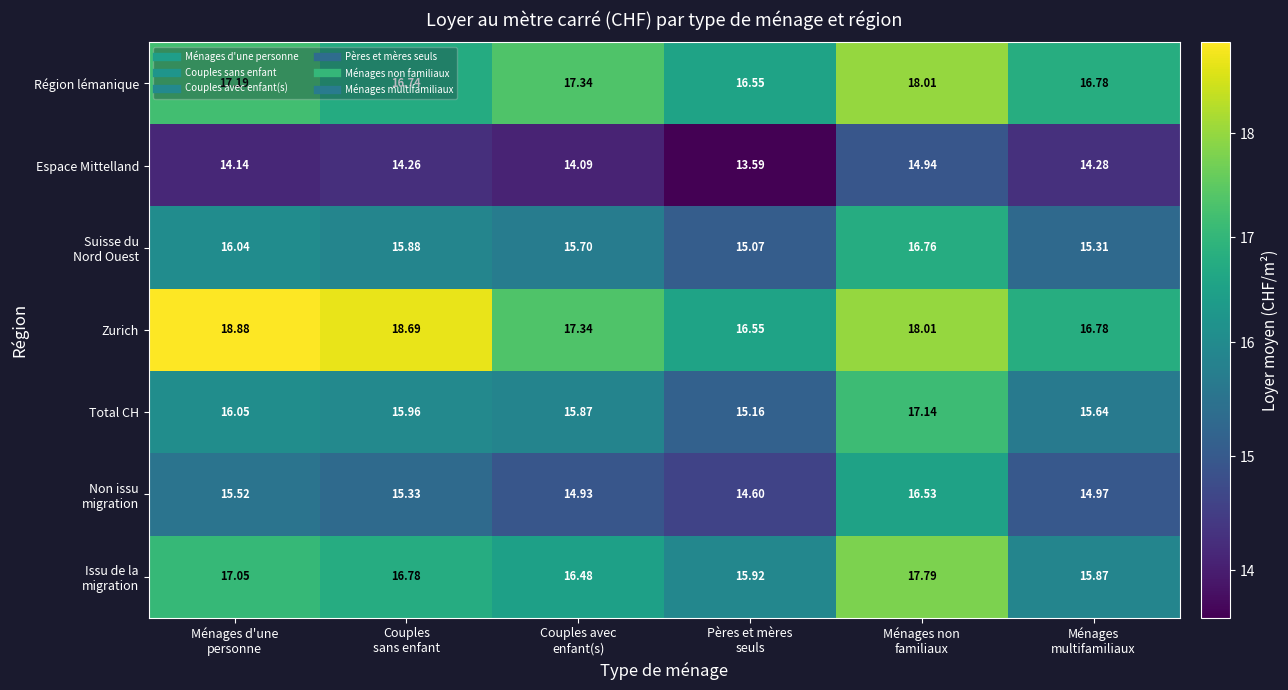

Which series has the widest spread of values?

Zurich